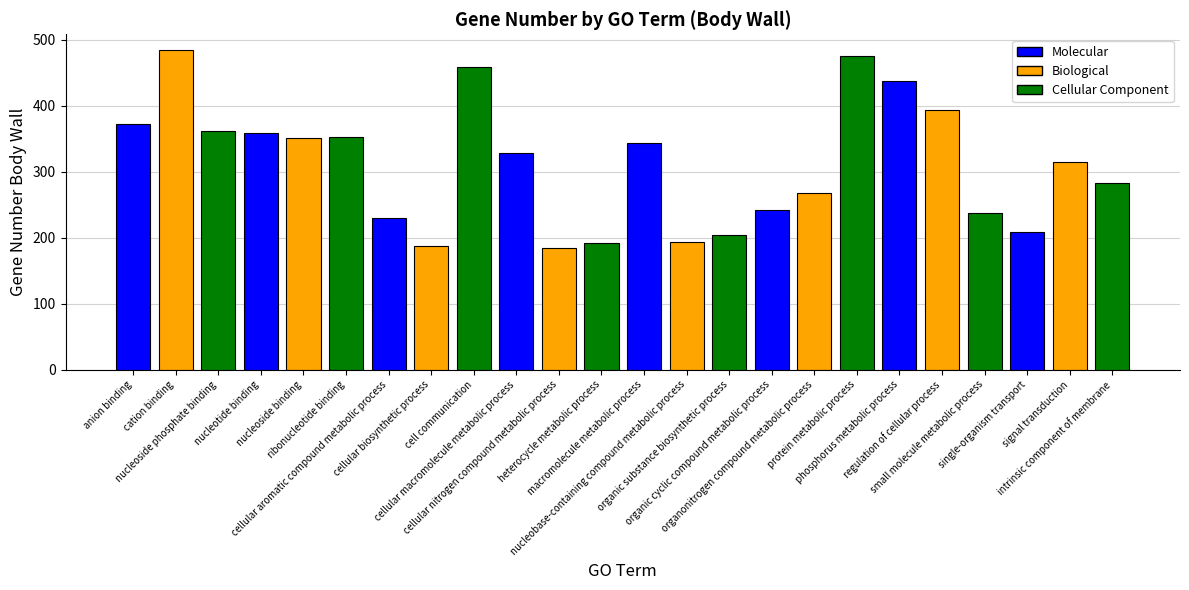

What is the label of the 10th bar from the left?

cellular macromolecule metabolic process